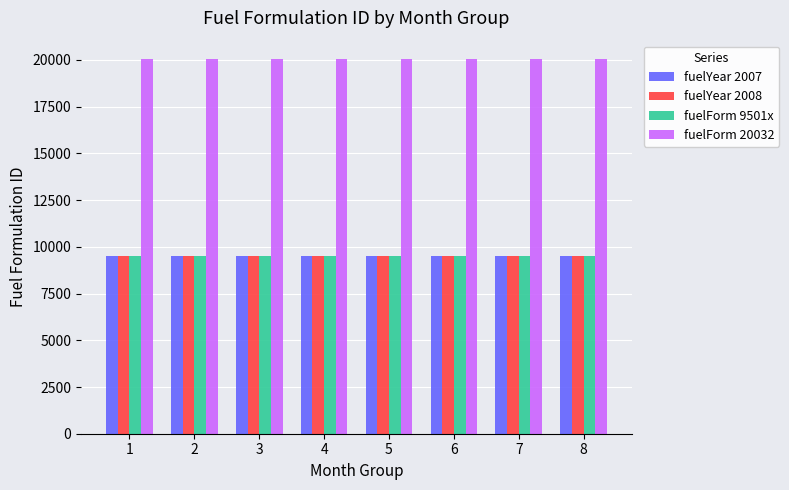

What is the total value across all series at 2?

48543